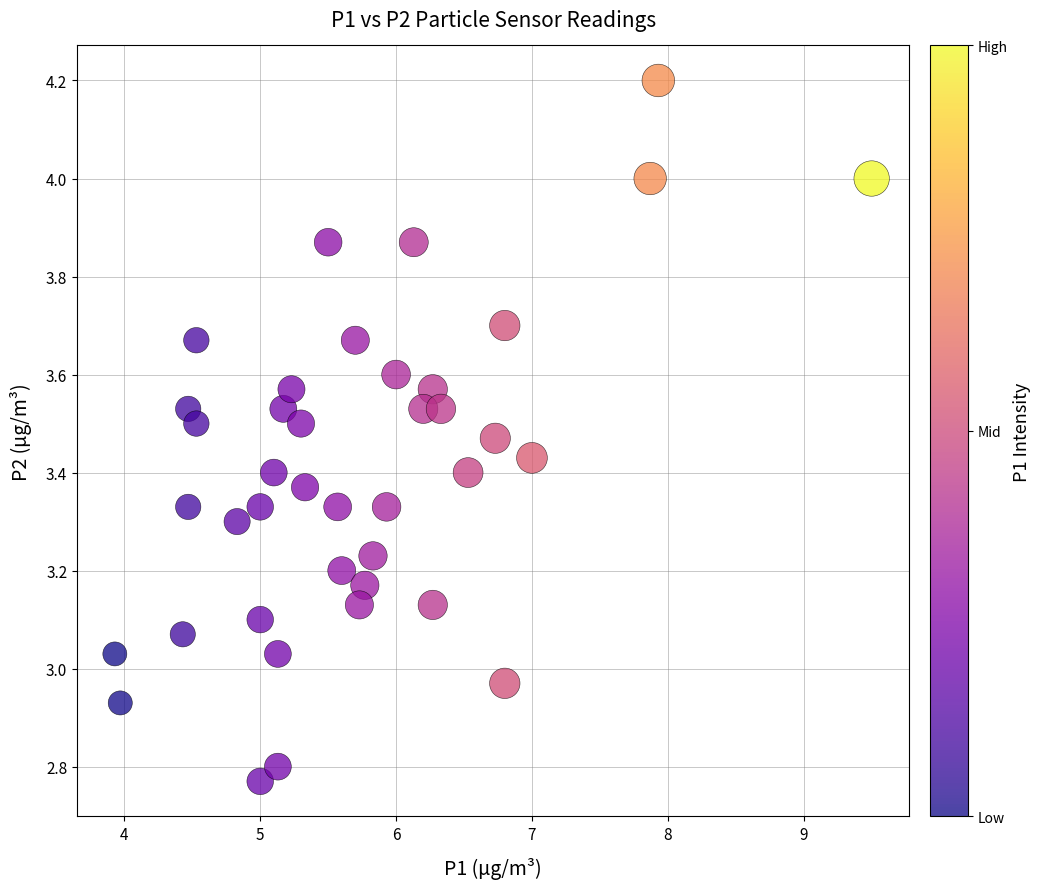

What is the range of X values (max minus min)?

5.6